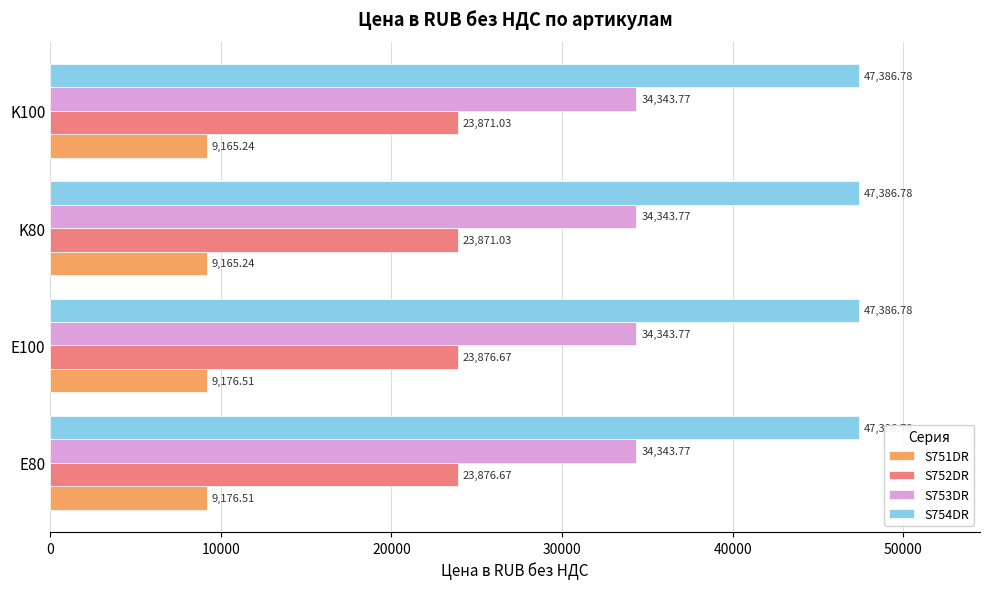

Is the value of S754DR at E100 greater than the value of S753DR at E100?

Yes